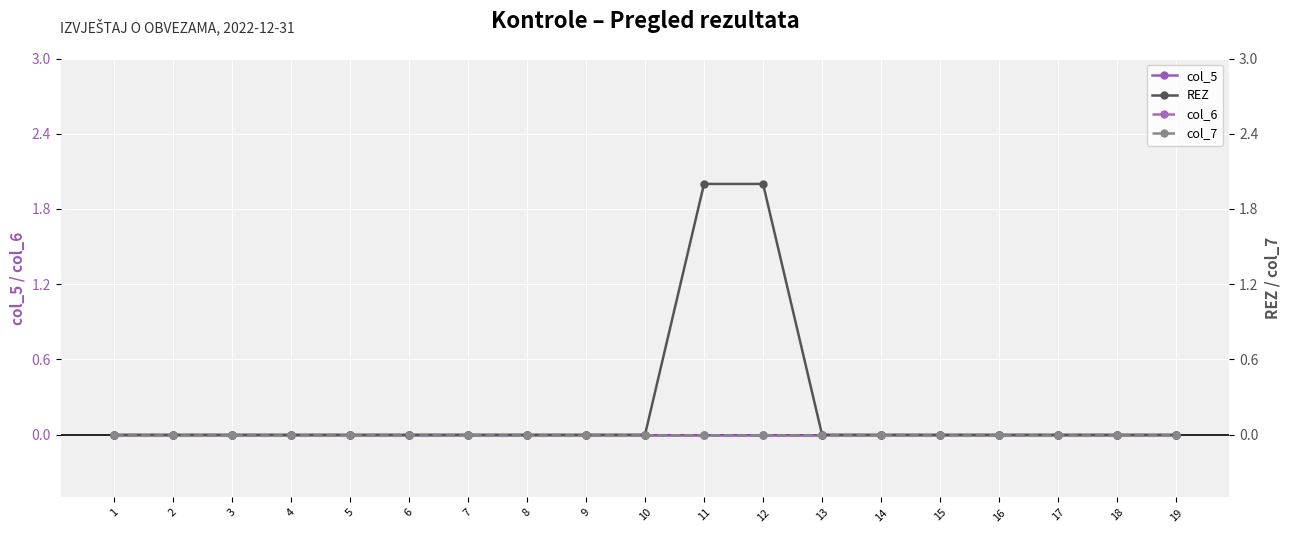

At how many categories does at least one series exceed 1?

2